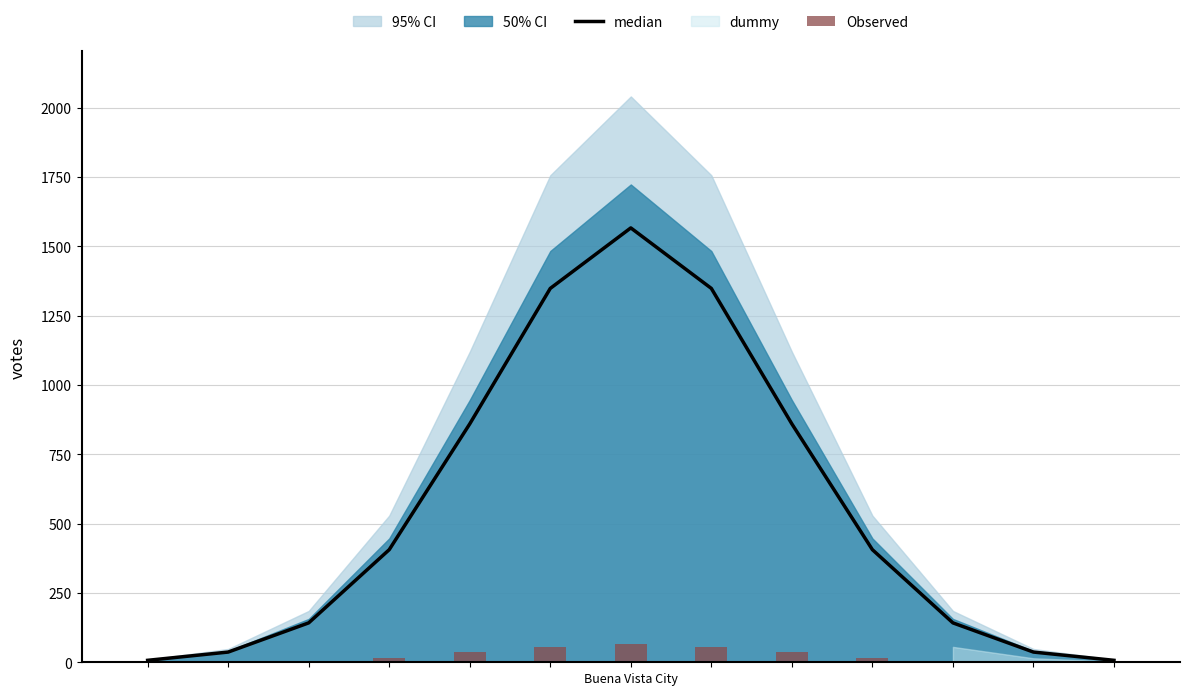

At how many categories does at least one series exceed 71?

9